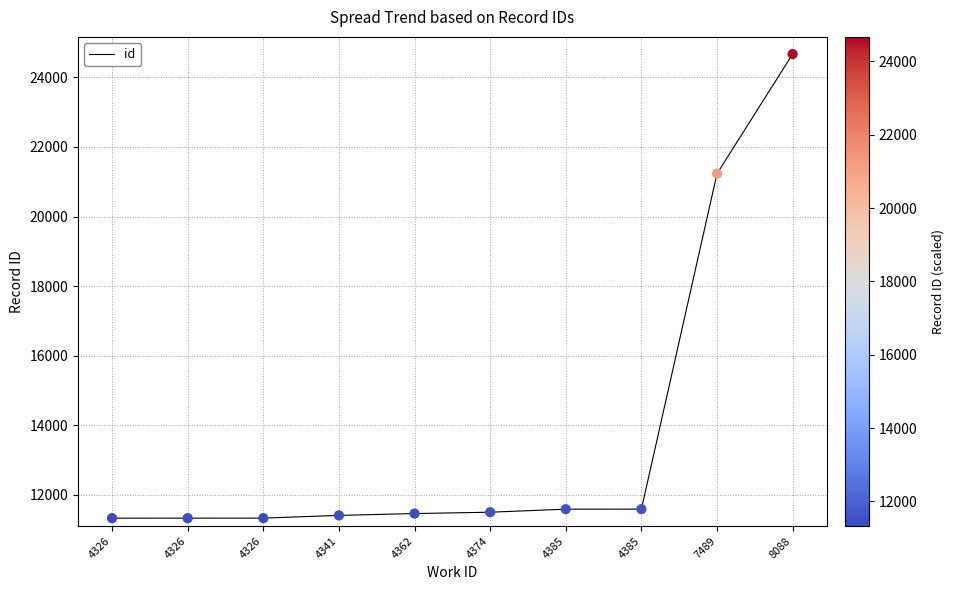

What is the ratio of the value at 4326 to the value at 4385?

1.0